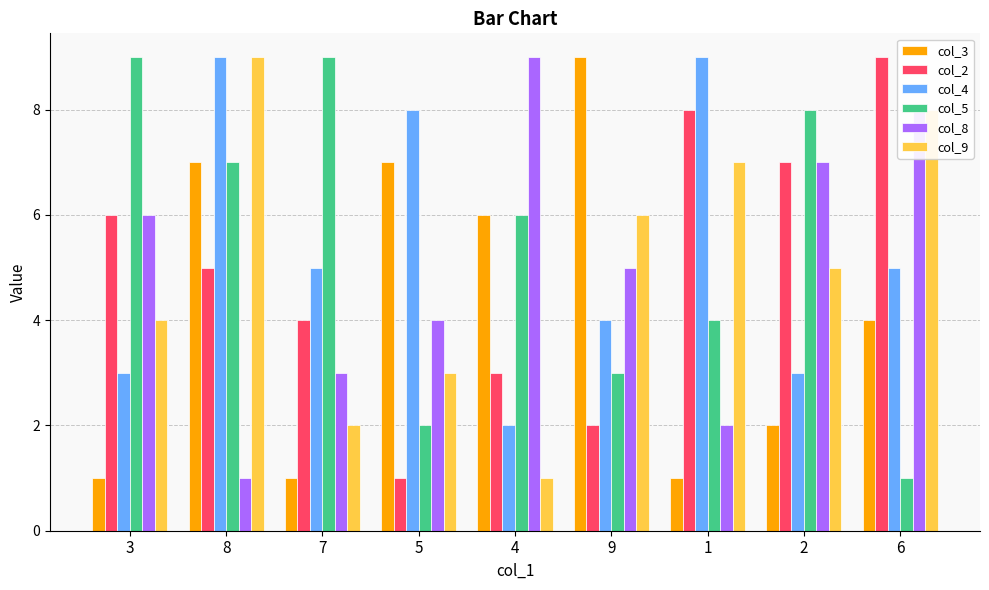

What is the difference between the second highest and minimum values in the col_4 series?

7